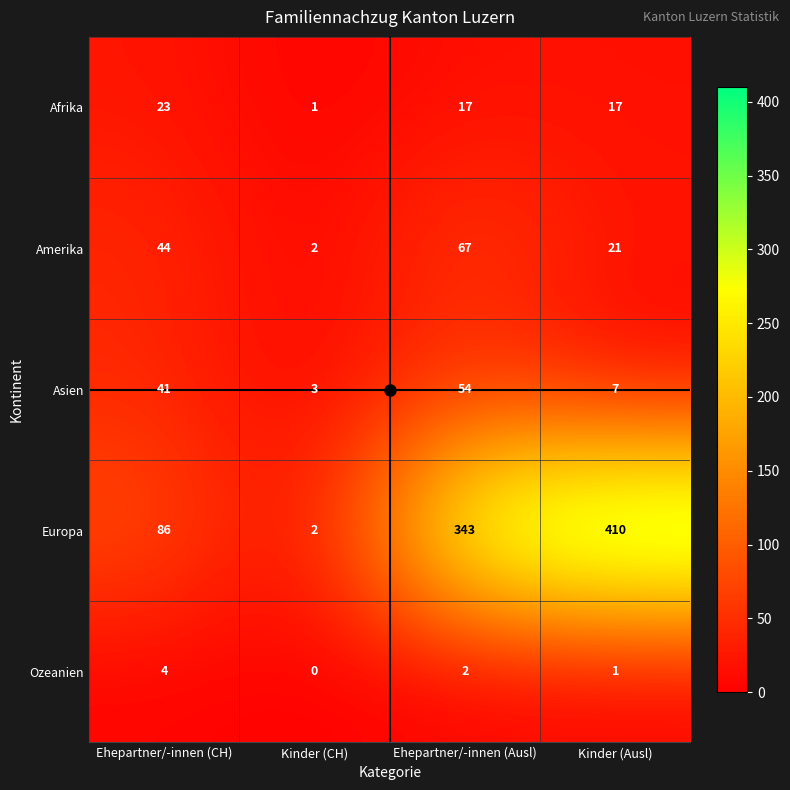

What is the sum of all Ozeanien values?

7